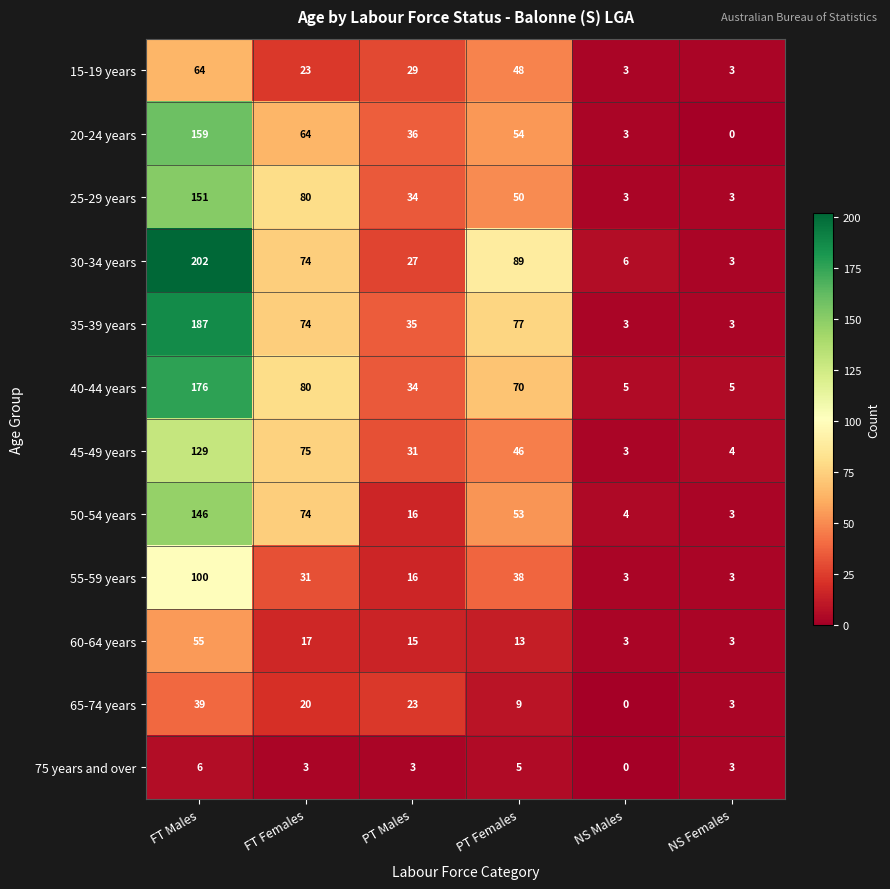

The value of 20-24 years at PT Males is 36. True or false?

True